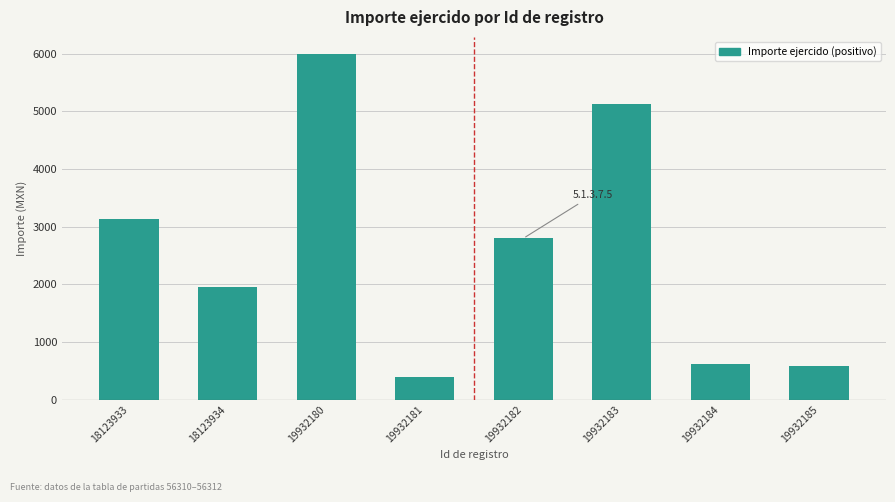

What is the average value?

2573.6